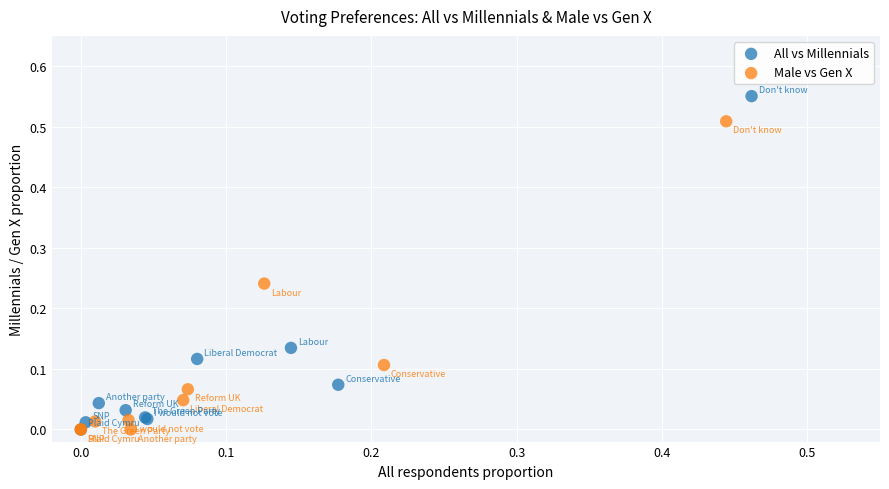

Which series has the largest Y range (max minus min)?

All vs Millennials